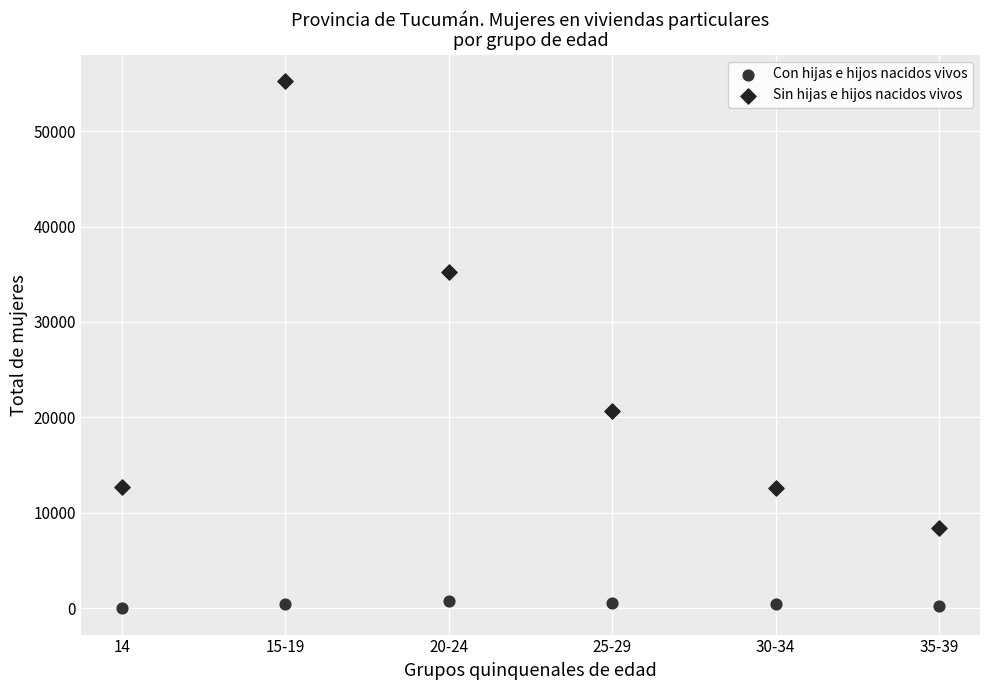

What are all the series names shown in the legend?

Con hijas e hijos nacidos vivos, Sin hijas e hijos nacidos vivos